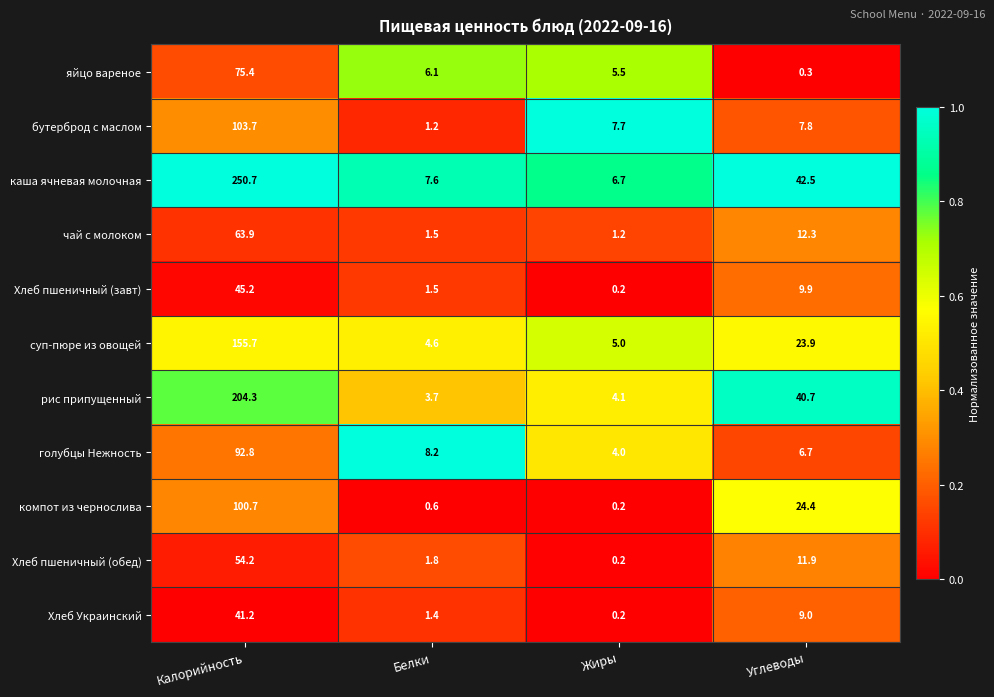

At which category is the sum across all series the highest?

Калорийность